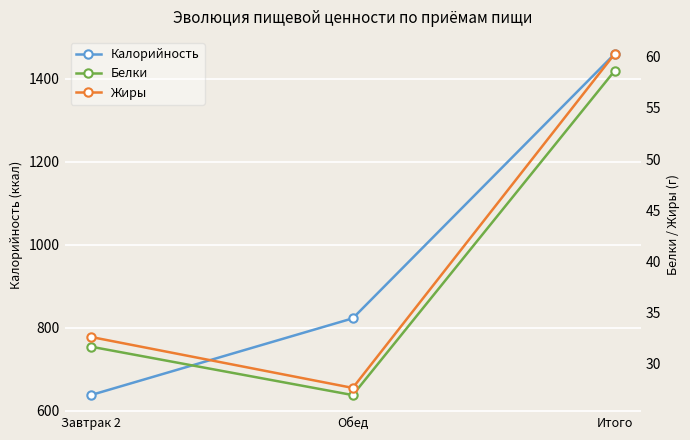

Where does the Белки series first go above 31?

Завтрак 2